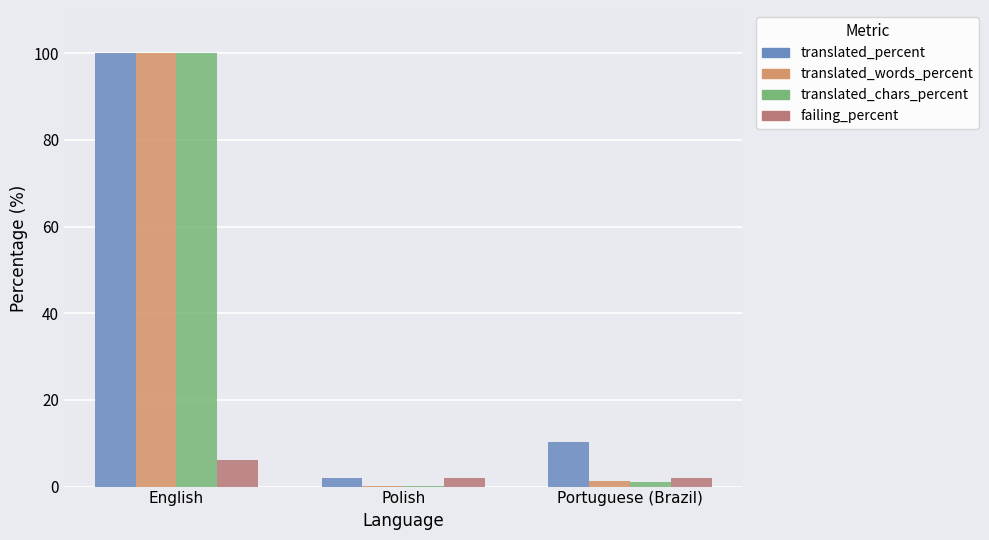

At which label is translated_words_percent closest to 50?

Portuguese (Brazil)